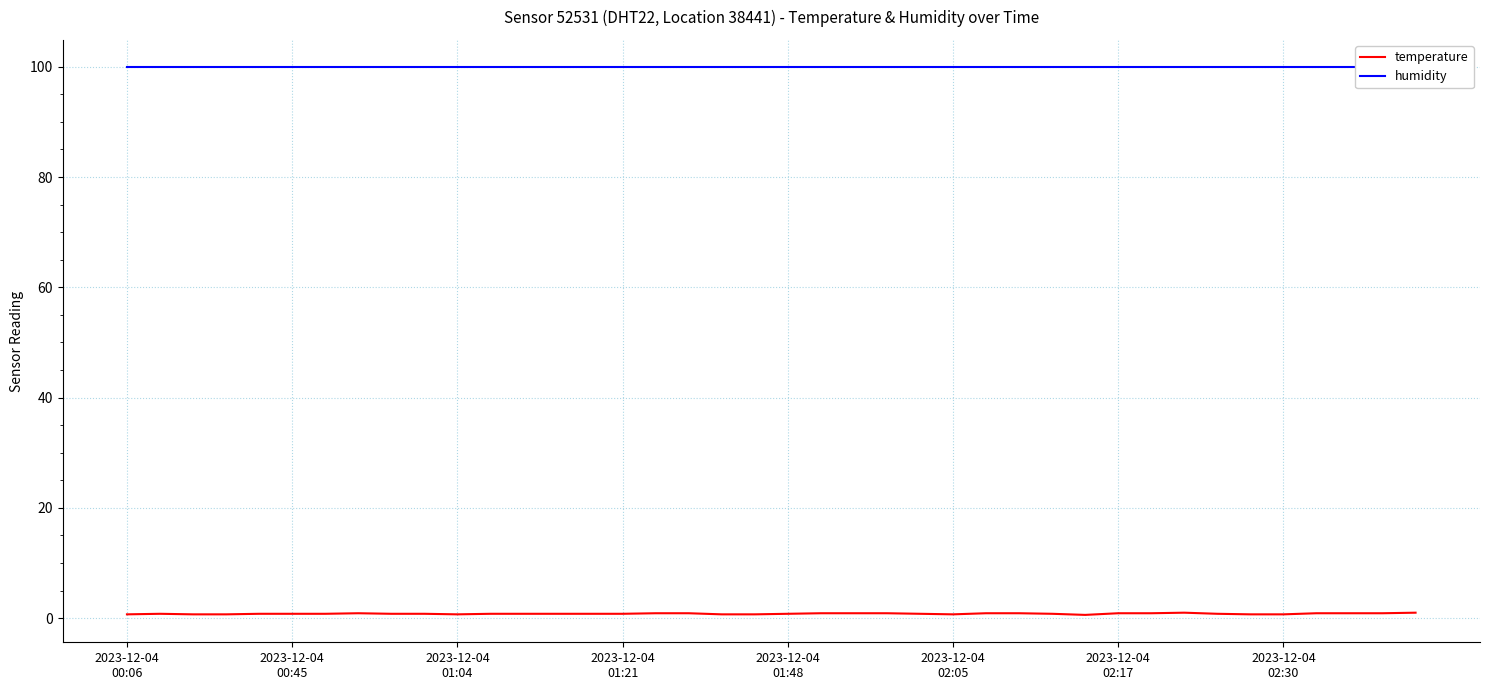

At which category is the sum across all series the highest?

32